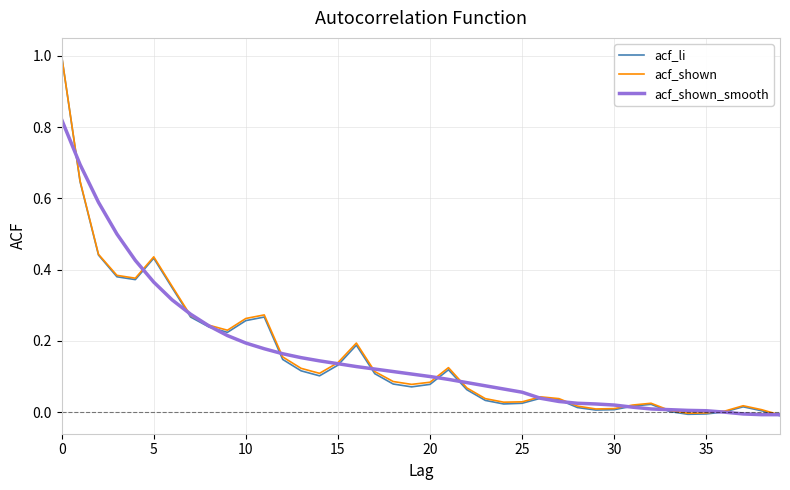

Does the chart display data point markers on the line(s)?

No